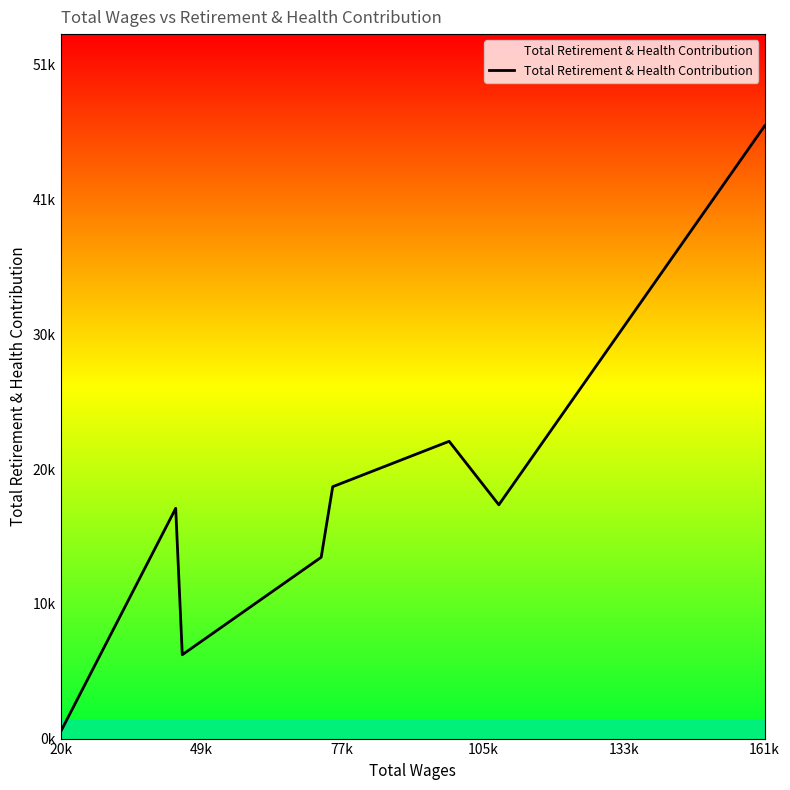

Which category has the lowest value across all series?

20k